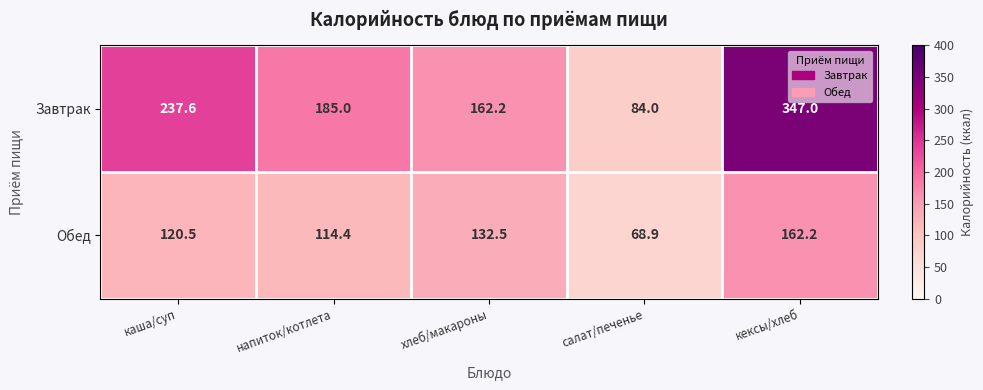

At which label does Обед first exceed 120?

каша/суп